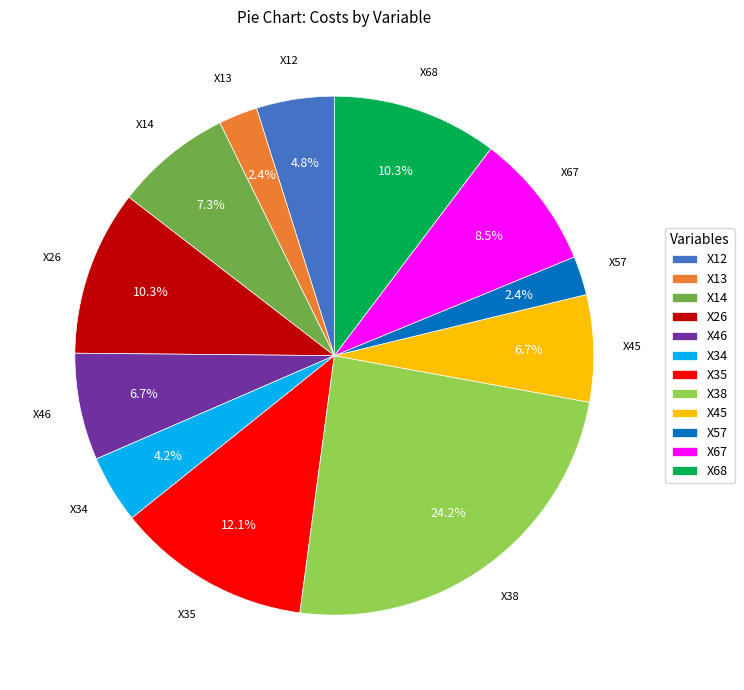

Which category has the biggest portion of the pie?

X38